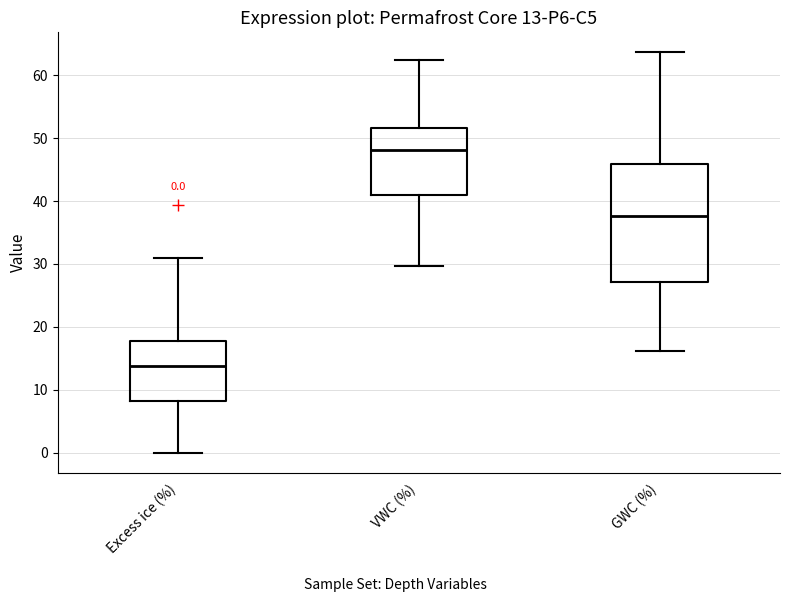

Comparing the boxes themselves (not the whiskers), which one is the tallest?

GWC (%)